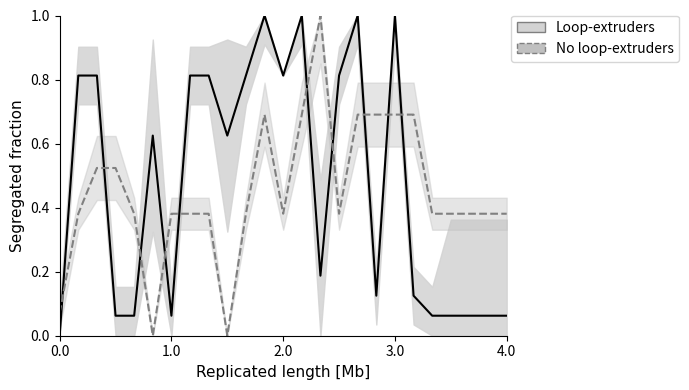

How many data points in Loop-extruders_mean are above 0?

24